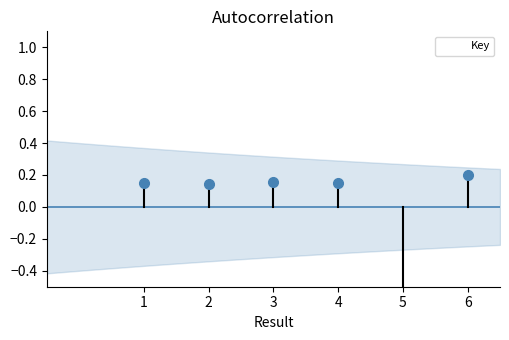

What is the difference between the second highest and minimum values?

1.0